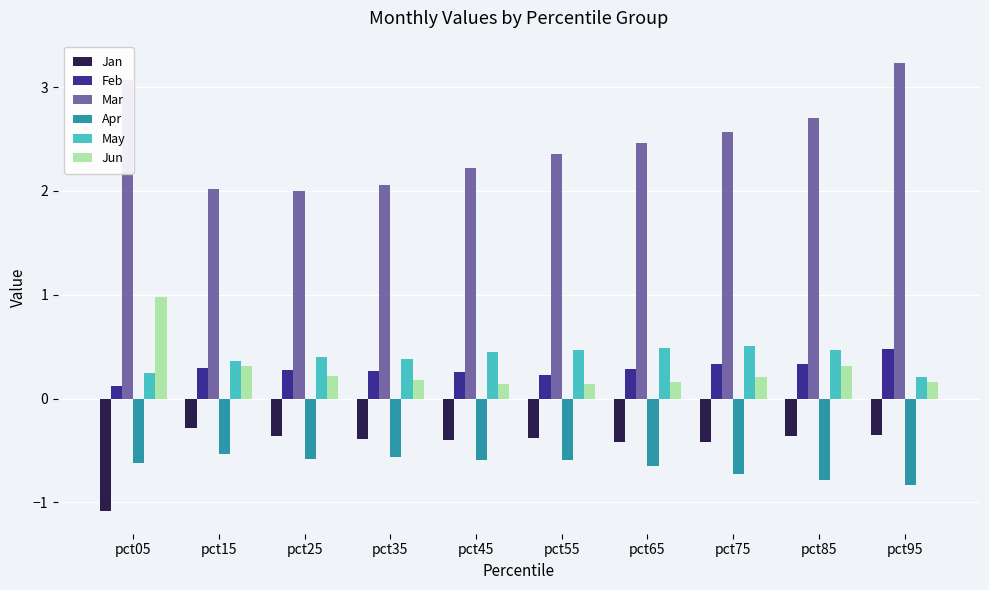

What is the average value of the Jun series?

0.3